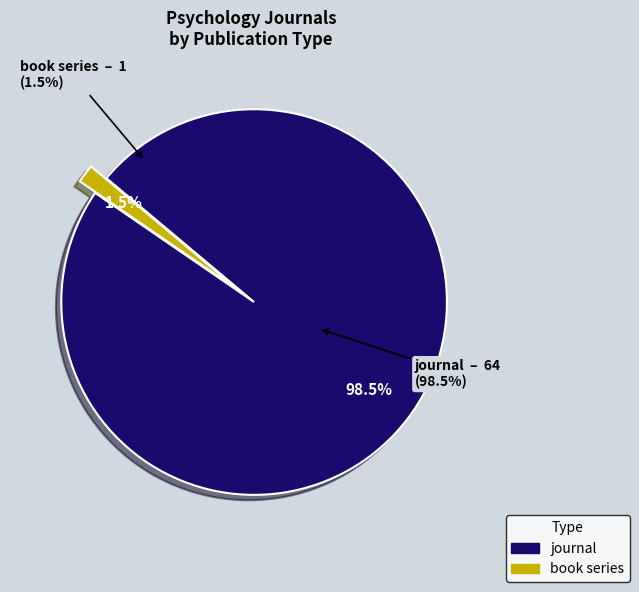

Rank the categories by value from highest to lowest.

journal, book series